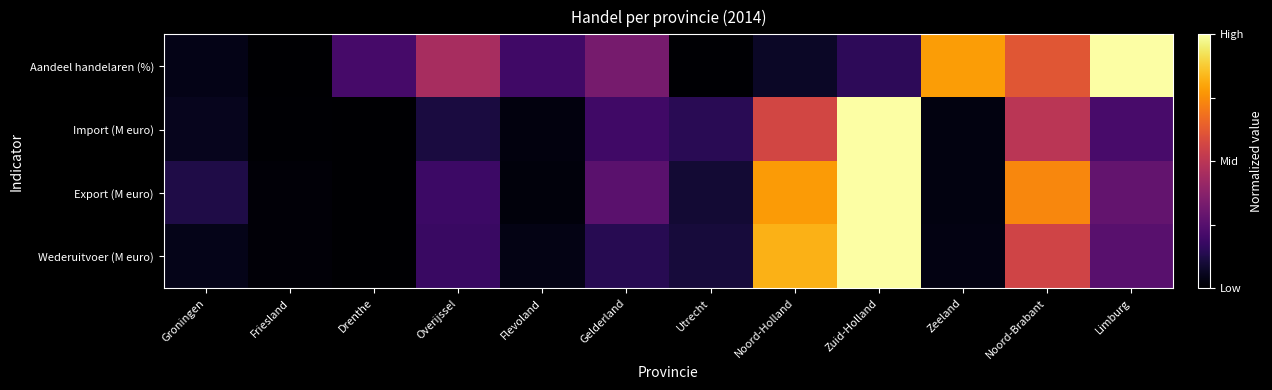

Reading left to right, what are all the values shown in this chart?

Aandeel handelaren (%): Groningen=0.0	Friesland=0.0	Drenthe=0.2	Overijssel=0.4	Flevoland=0.2	Gelderland=0.3	Utrecht=0.0	Noord-Holland=0.1	Zuid-Holland=0.2	Zeeland=0.8	Noord-Brabant=0.6	Limburg=1.0
Import (M euro): Groningen=0.1	Friesland=0.0	Drenthe=0.0	Overijssel=0.1	Flevoland=0.0	Gelderland=0.2	Utrecht=0.1	Noord-Holland=0.6	Zuid-Holland=1.0	Zeeland=0.0	Noord-Brabant=0.5	Limburg=0.2
Export (M euro): Groningen=0.1	Friesland=0.0	Drenthe=0.0	Overijssel=0.2	Flevoland=0.0	Gelderland=0.3	Utrecht=0.1	Noord-Holland=0.8	Zuid-Holland=1.0	Zeeland=0.0	Noord-Brabant=0.7	Limburg=0.3
Wederuitvoer (M euro): Groningen=0.0	Friesland=0.0	Drenthe=0.0	Overijssel=0.2	Flevoland=0.0	Gelderland=0.1	Utrecht=0.1	Noord-Holland=0.8	Zuid-Holland=1.0	Zeeland=0.0	Noord-Brabant=0.6	Limburg=0.3